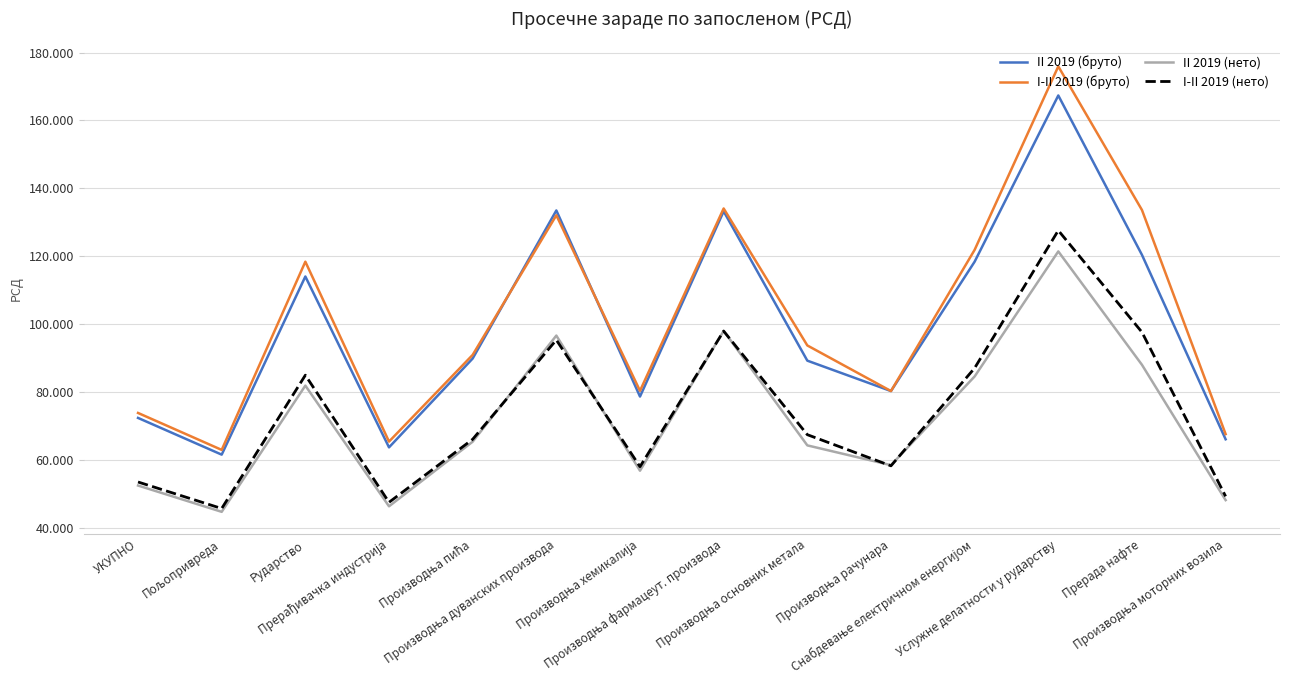

Count the number of categories in the chart.

14